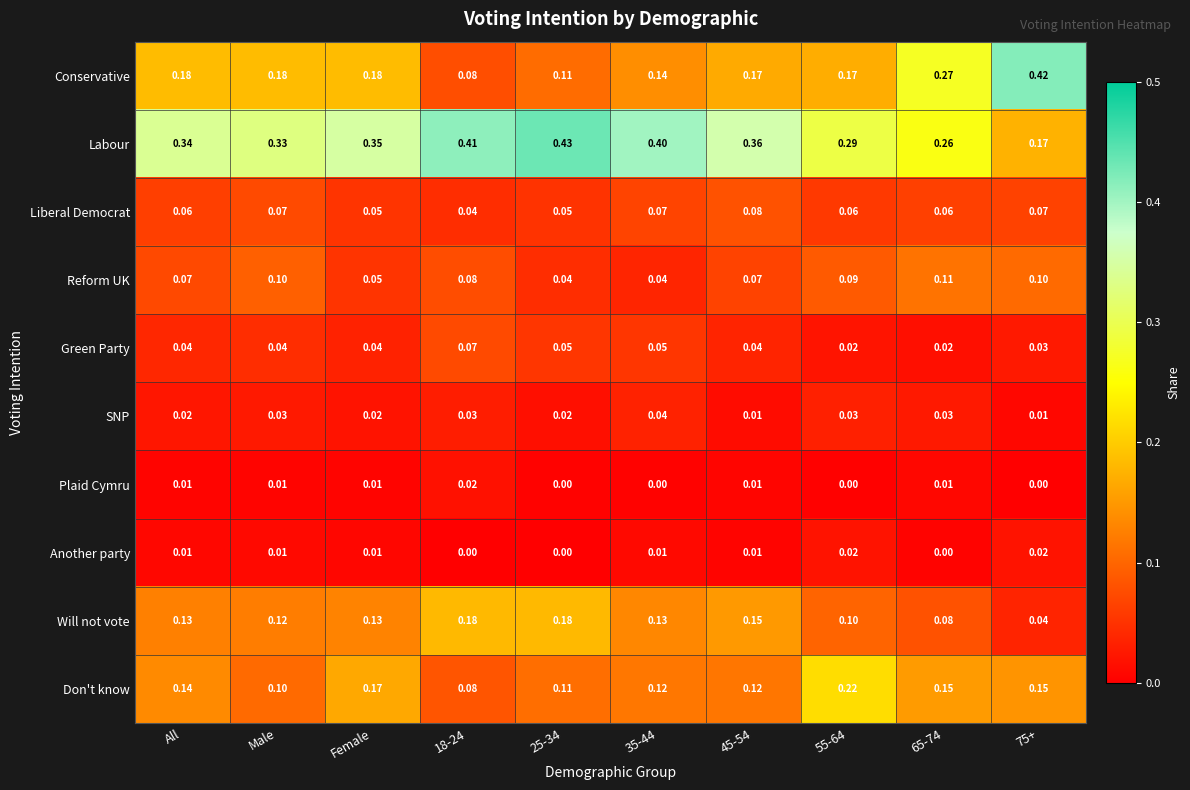

Between 45-54 and 55-64, which series saw the biggest shift?

Don't know